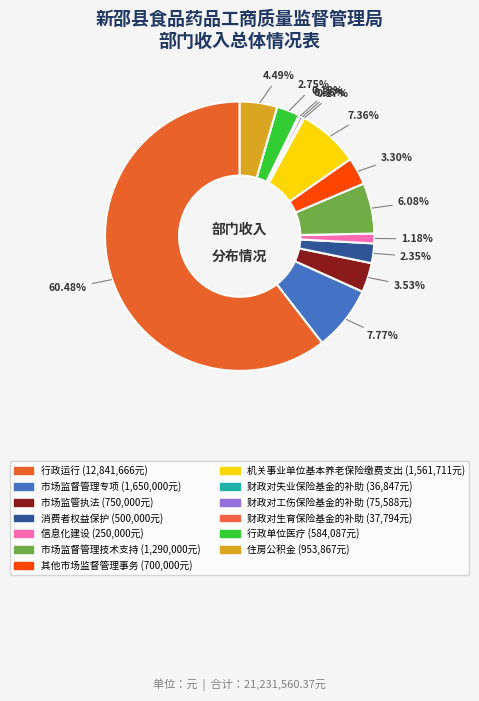

Rank the categories by value from lowest to highest.

财政对失业保险基金的补助, 财政对生育保险基金的补助, 财政对工伤保险基金的补助, 信息化建设, 消费者权益保护, 行政单位医疗, 其他市场监督管理事务, 市场监管执法, 住房公积金, 市场监督管理技术支持, 机关事业单位基本养老保险缴费支出, 市场监督管理专项, 行政运行